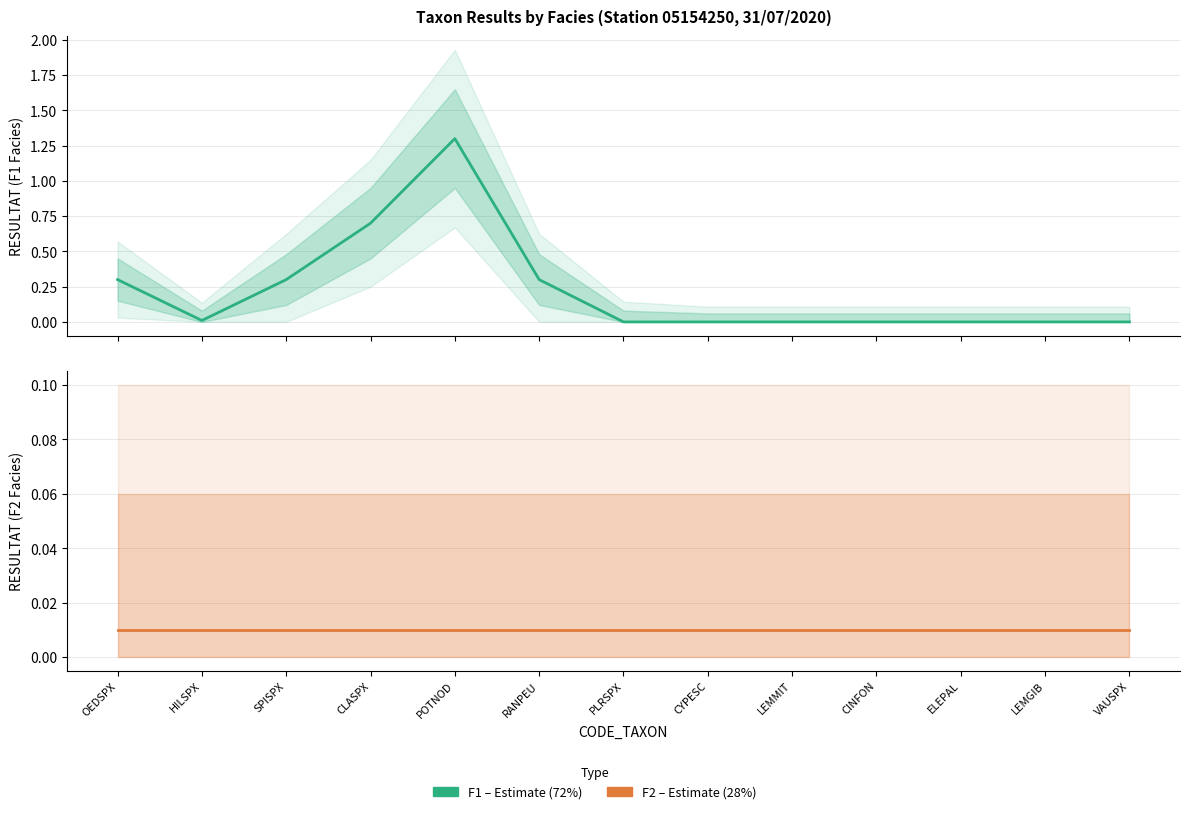

Is this an area chart (filled region under the line)?

No